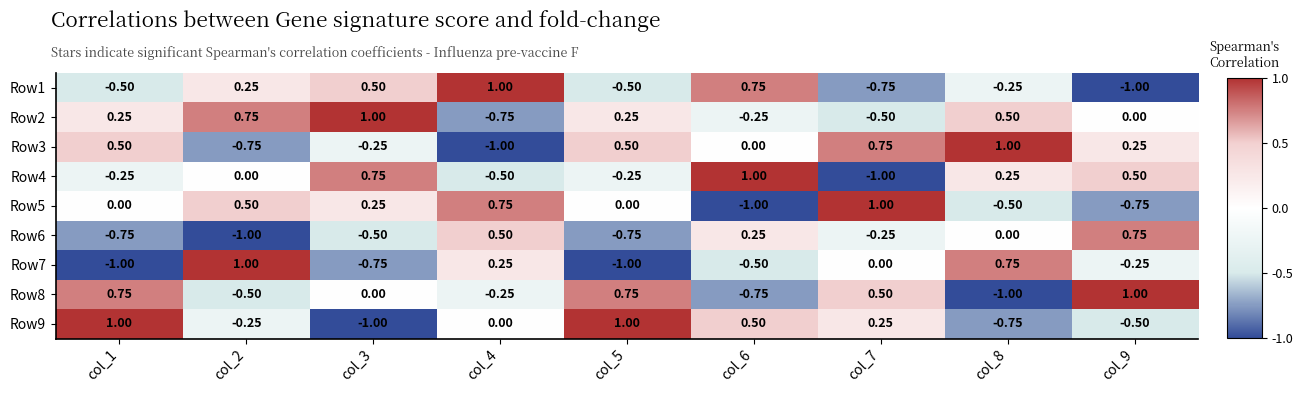

Is the value of Row9 at col_6 greater than the value of Row8 at col_3?

Yes